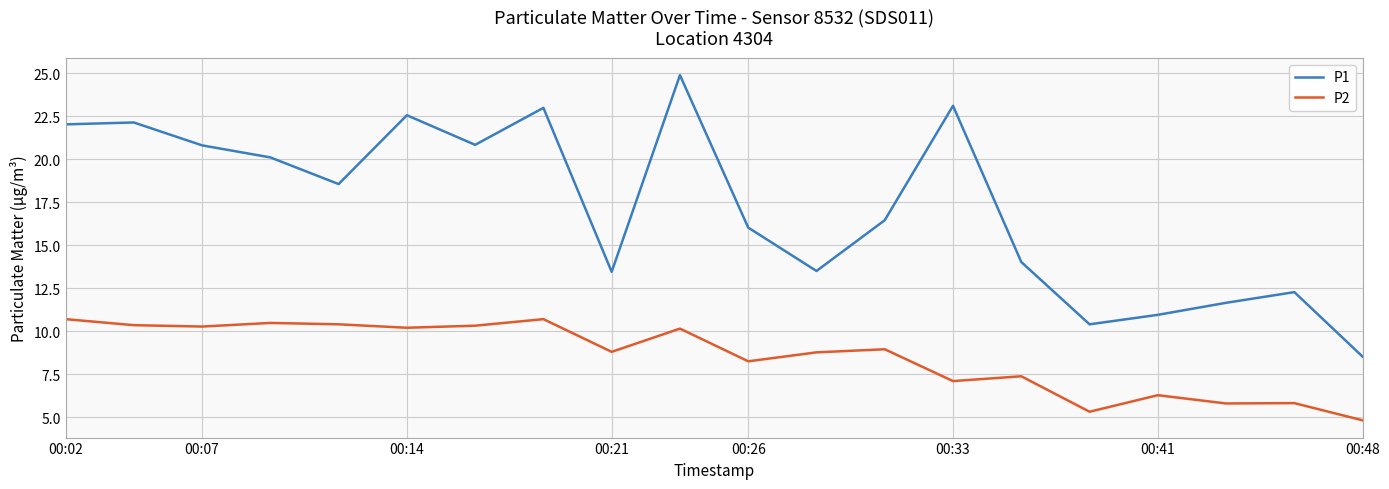

Does the chart have visible grid lines?

Yes